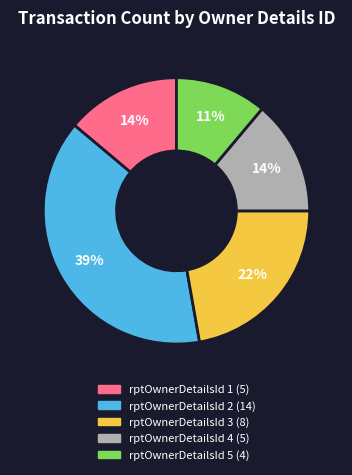

Which slice is the largest?

rptOwnerDetailsId 2 (14)